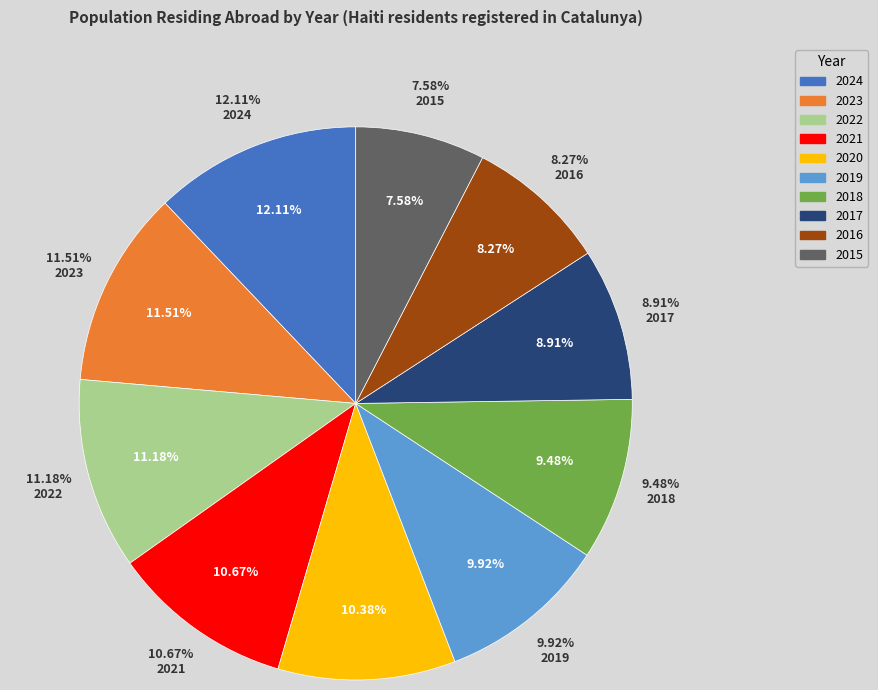

To the nearest percent, what is the difference between the largest and smallest slice percentages?

5%